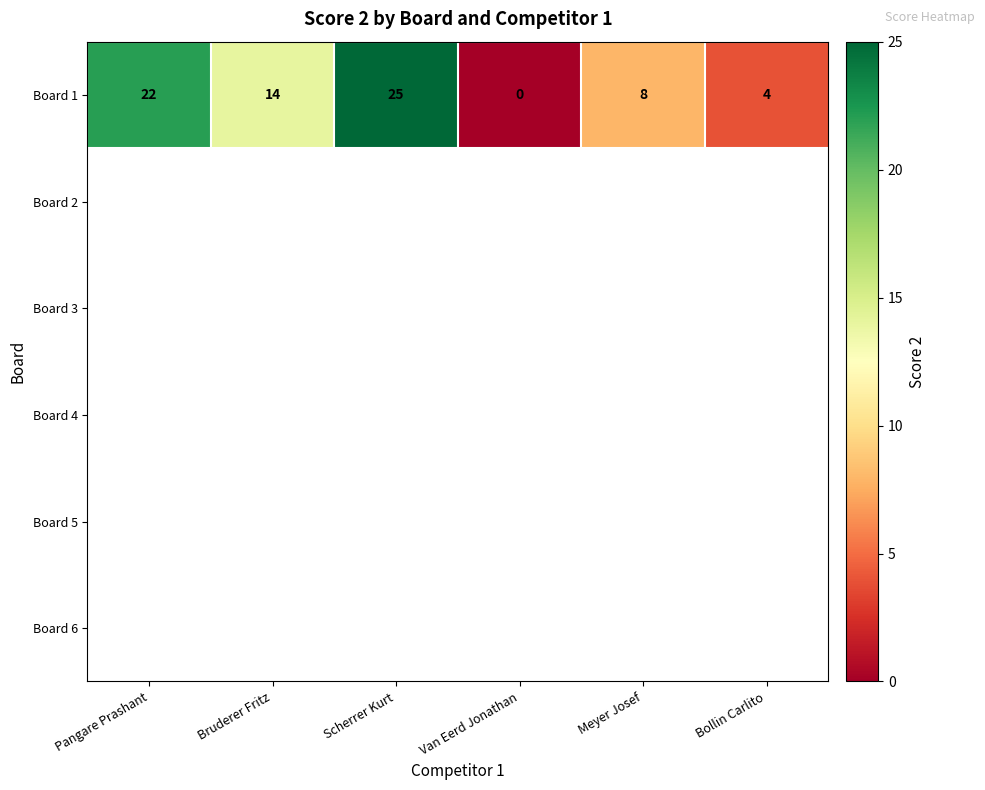

The Board 1 series shows 13 at Pangare Prashant. True or false?

False